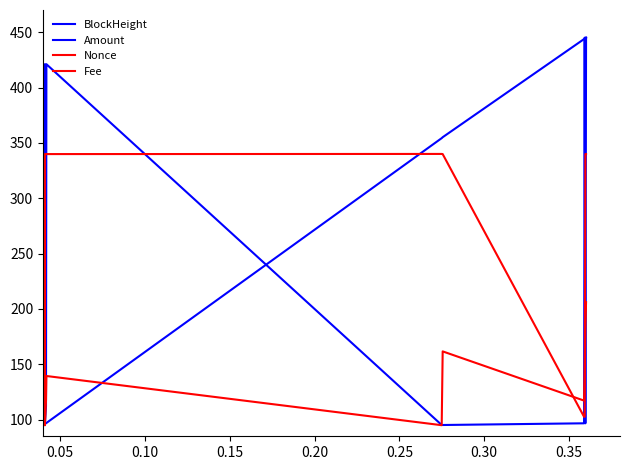

At which label does Amount first exceed 96?

0.10